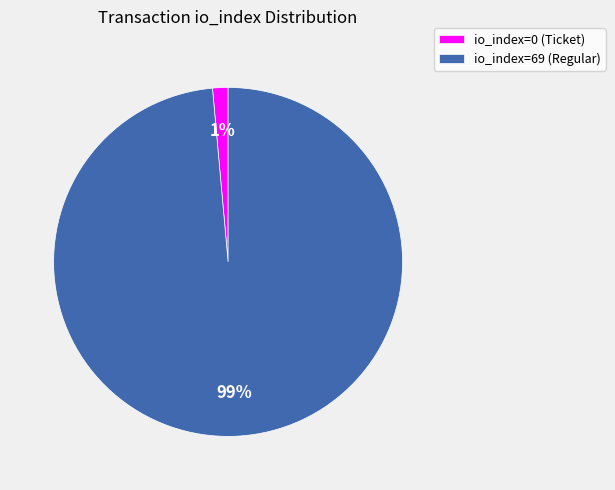

To the nearest percent, what is the combined percentage of io_index=69 (Regular) and io_index=0 (Ticket)?

100%